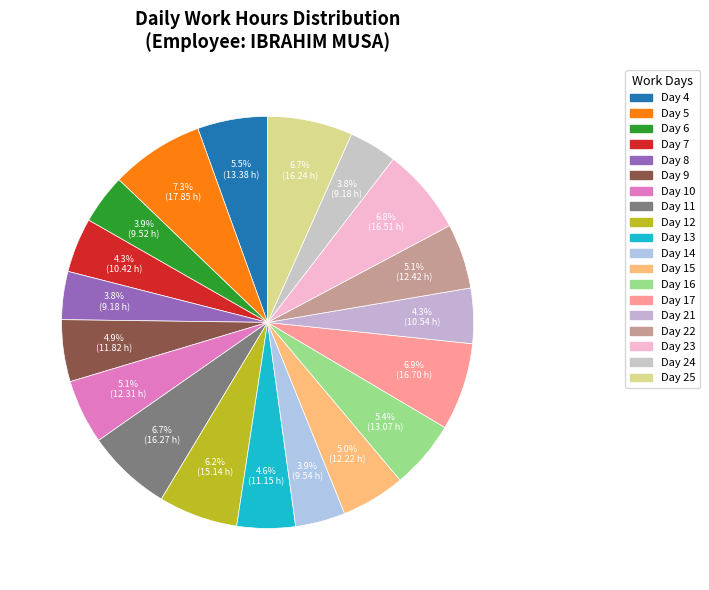

Rank the categories by value from lowest to highest.

Day 8, Day 24, Day 6, Day 14, Day 7, Day 21, Day 13, Day 9, Day 15, Day 10, Day 22, Day 16, Day 4, Day 12, Day 25, Day 11, Day 23, Day 17, Day 5